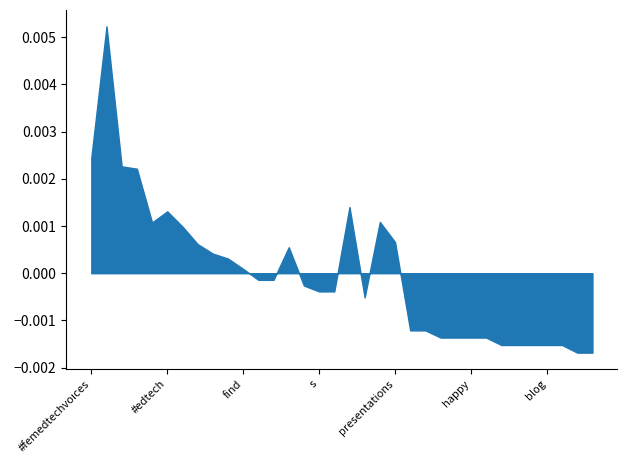

How many lines are shown in the chart?

1